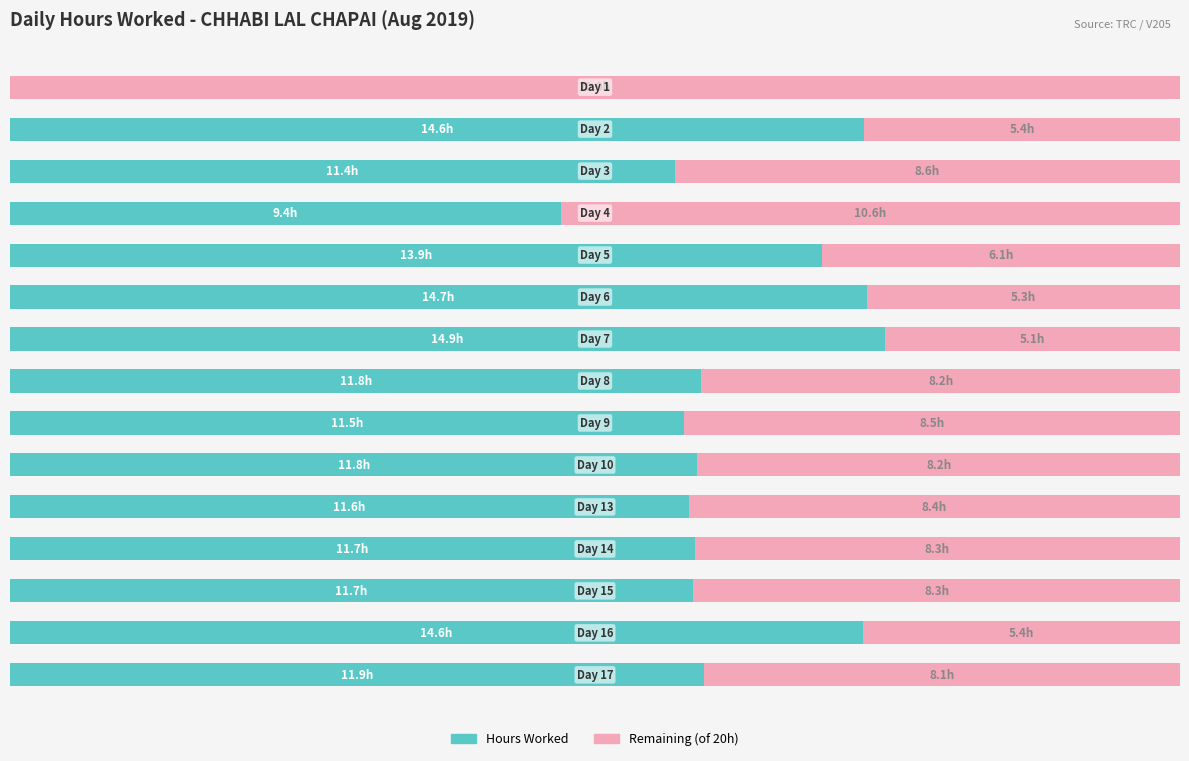

Which series has the widest spread of values?

Hours Worked